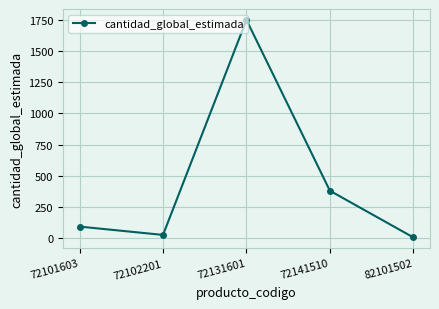

What is the smallest value displayed?

2